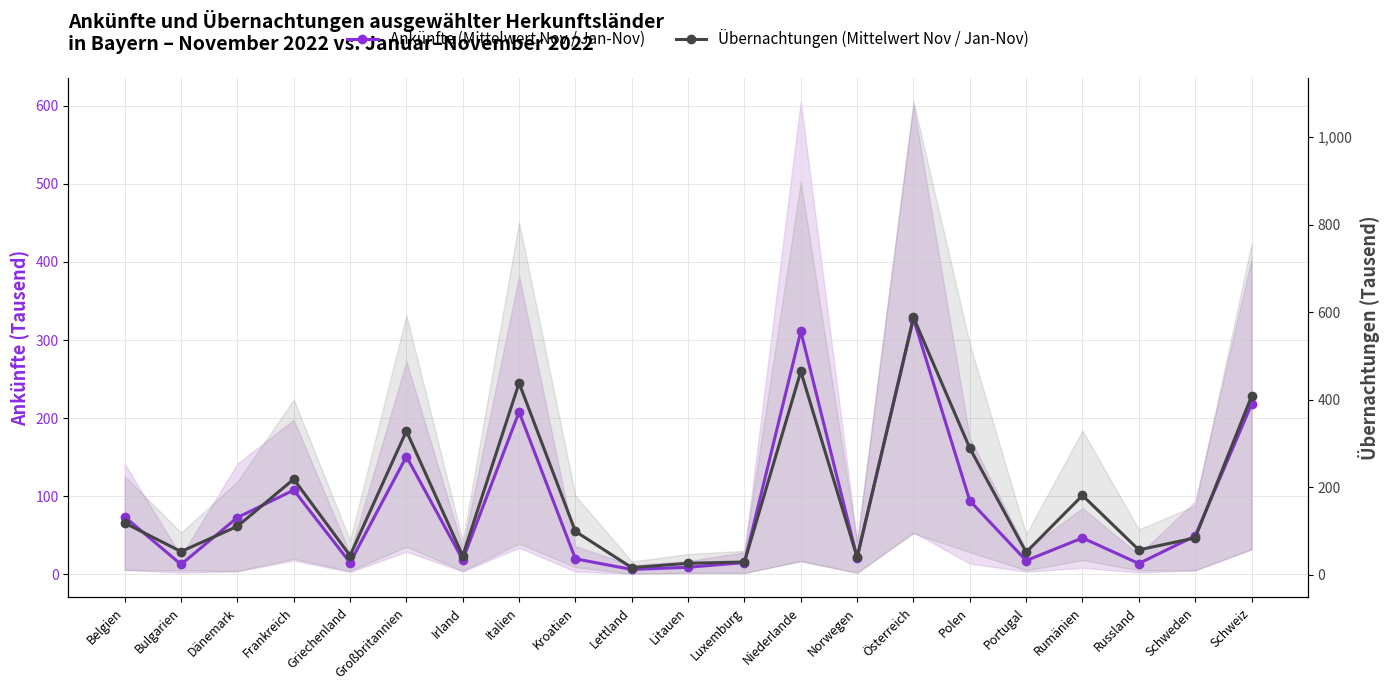

Reading right to left, extract all data points from this chart.

Ankünfte (Mittelwert Nov / Jan-Nov): Schweiz=217.8	Schweden=49.4	Russland=14.0	Rumänien=46.8	Portugal=17.8	Polen=94.3	Österreich=327.5	Norwegen=21.4	Niederlande=311.3	Luxemburg=15.3	Litauen=9.2	Lettland=6.4	Kroatien=20.0	Italien=208.1	Irland=18.9	Großbritannien=150.9	Griechenland=15.1	Frankreich=108.0	Dänemark=72.8	Bulgarien=12.9	Belgien=73.7
Übernachtungen (Mittelwert Nov / Jan-Nov): Schweiz=407.5	Schweden=84.4	Russland=57.0	Rumänien=181.4	Portugal=51.6	Polen=289.4	Österreich=588.1	Norwegen=40.3	Niederlande=464.5	Luxemburg=29.4	Litauen=26.3	Lettland=16.5	Kroatien=99.1	Italien=438.2	Irland=43.3	Großbritannien=328.6	Griechenland=43.9	Frankreich=218.6	Dänemark=110.8	Bulgarien=53.2	Belgien=118.4